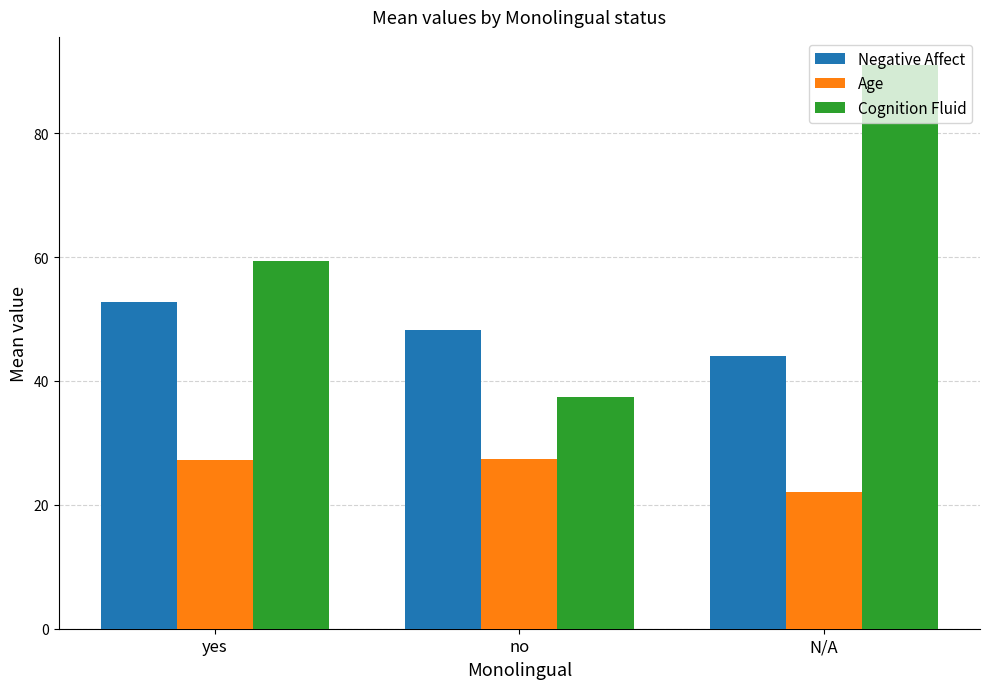

Is the value of Cognition Fluid at yes greater than the value of Age at yes?

Yes